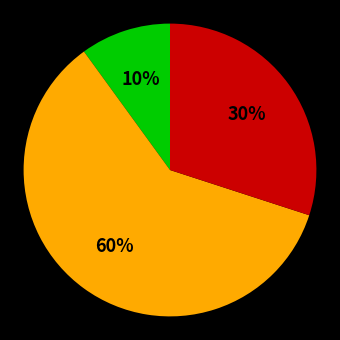

Is there a majority slice in this chart?

Yes